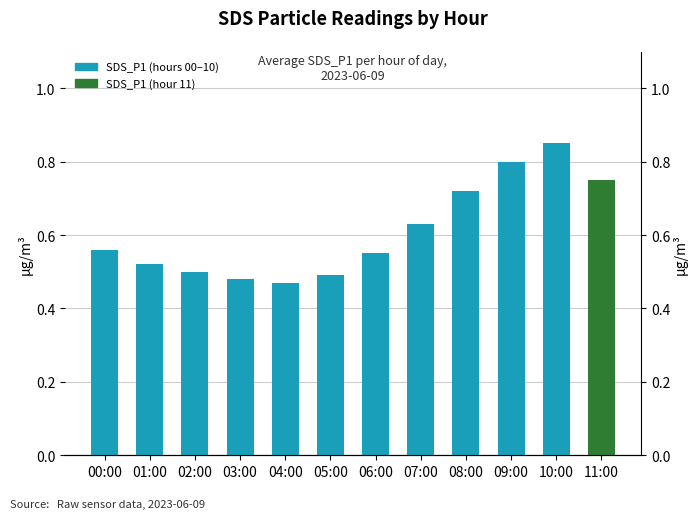

What is the label of the 4th bar from the right?

08:00